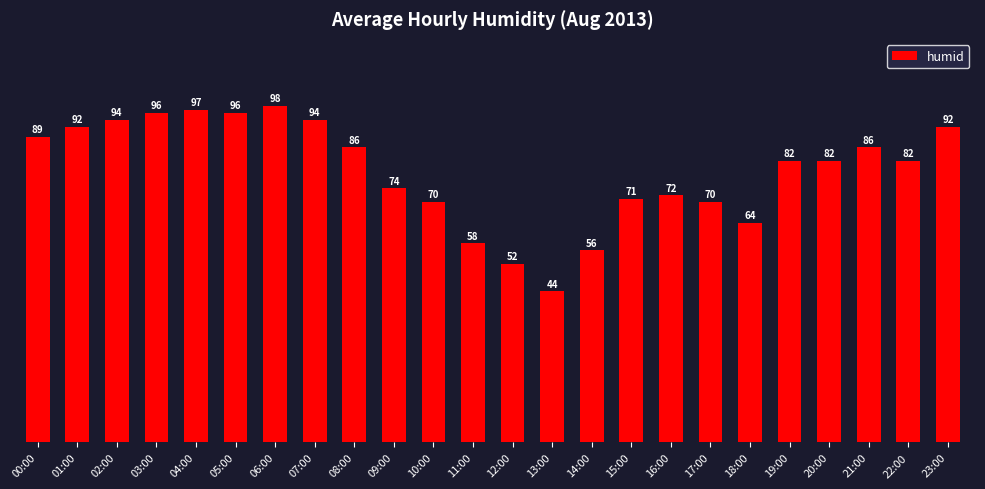

What is the change in value from 14:00 to 20:00?

+26